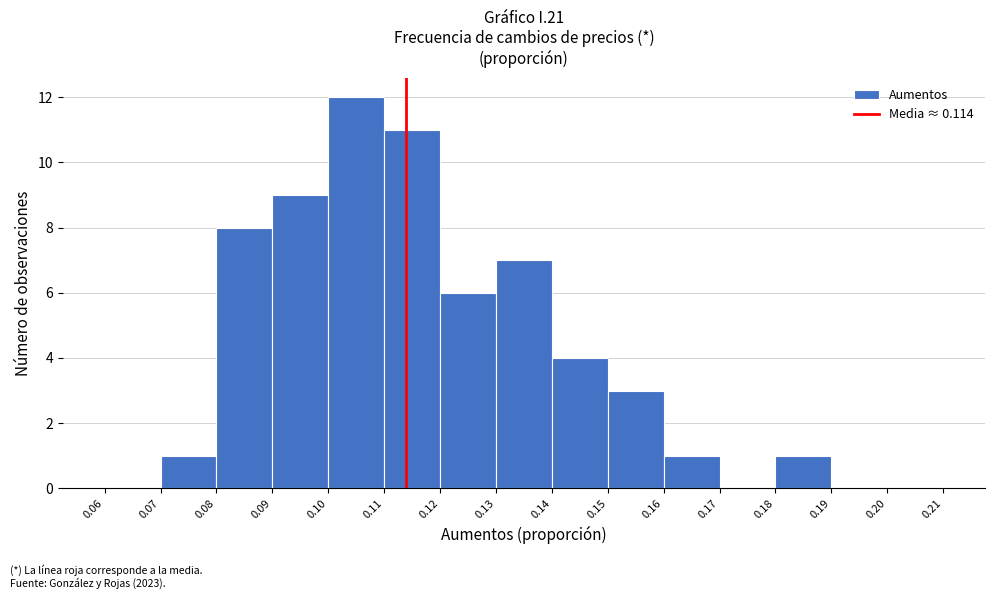

Reading left to right, transcribe this chart: for each bar, give the range it covers on the x-axis and its height. The values are not printed on the chart, so give them approximately, as read against the axis.

0.06 to 0.07: 0
0.07 to 0.08: 1
0.08 to 0.09: 8
0.09 to 0.10: 9
0.10 to 0.11: 12
0.11 to 0.12: 11
0.12 to 0.13: 6
0.13 to 0.14: 7
0.14 to 0.15: 4
0.15 to 0.16: 3
0.16 to 0.17: 1
0.17 to 0.18: 0
0.18 to 0.19: 1
0.19 to 0.20: 0
0.20 to 0.21: 0